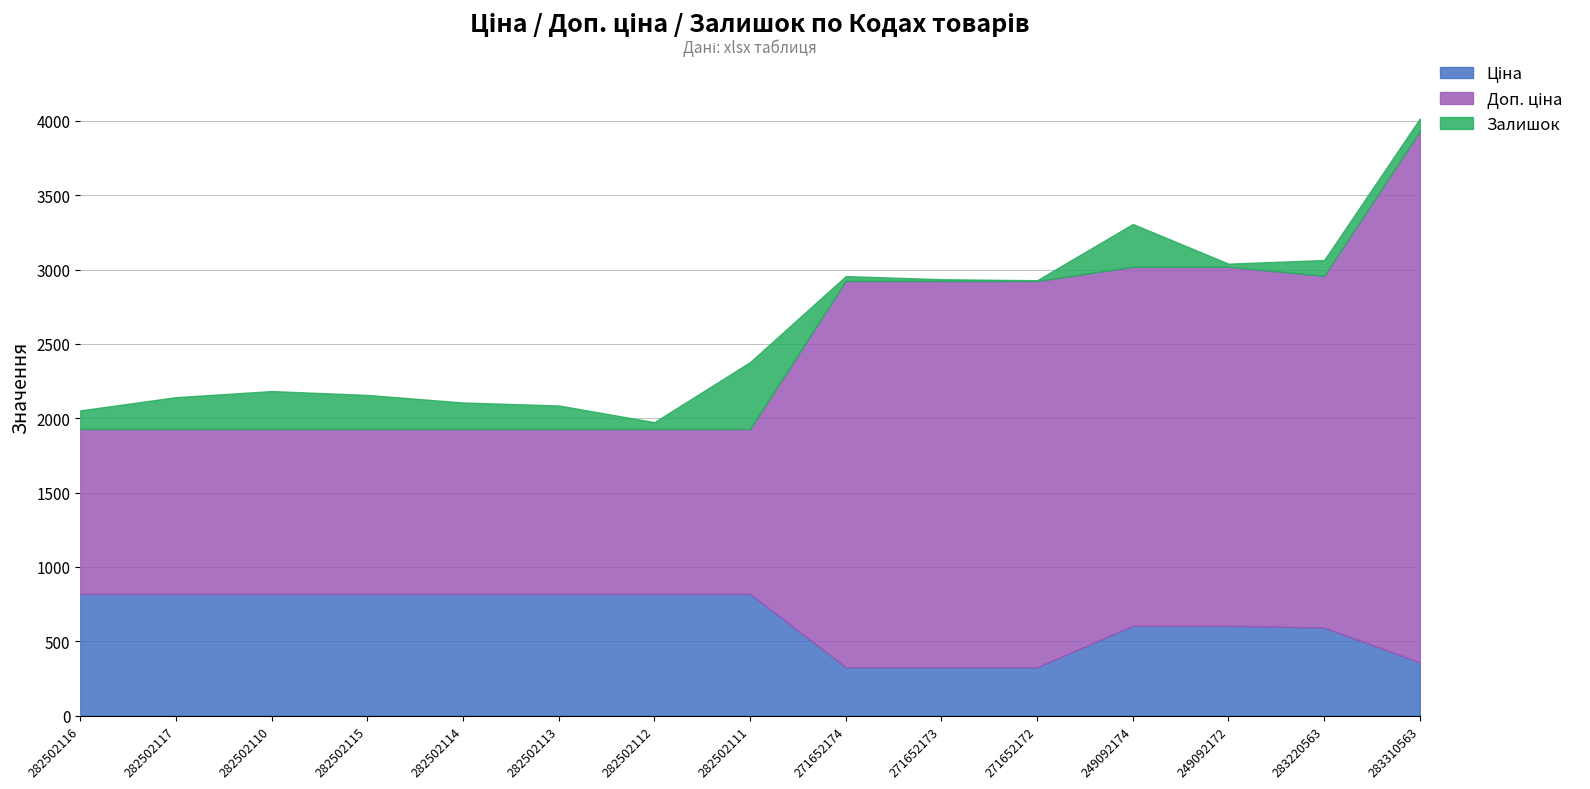

Where is Залишок nearest to the value 227?

282502115